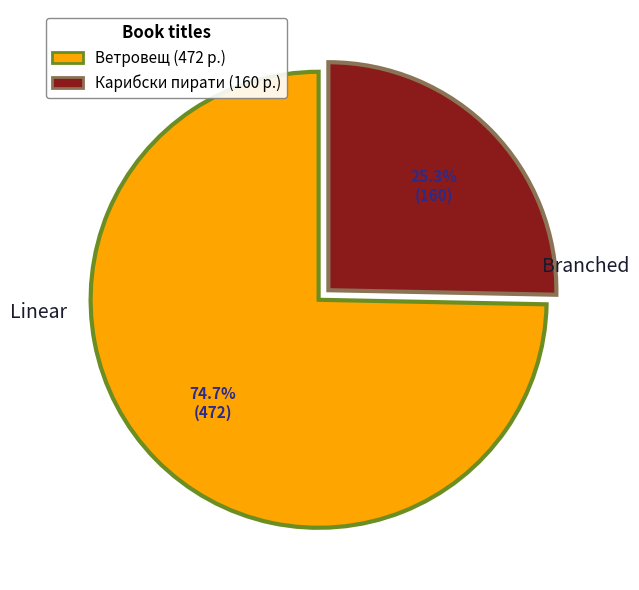

Is there a majority slice in this chart?

Yes